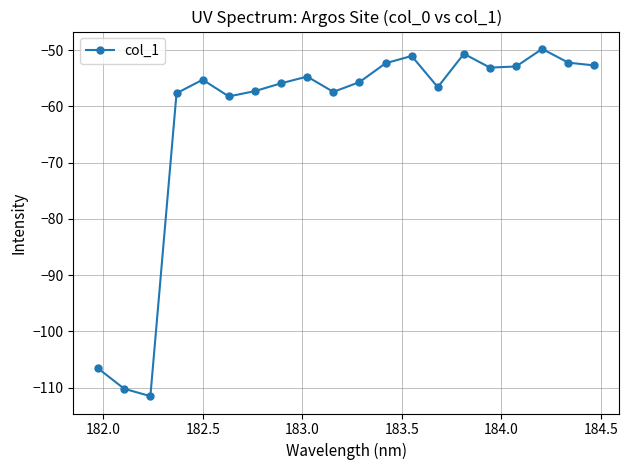

Count the number of data series in this chart.

1